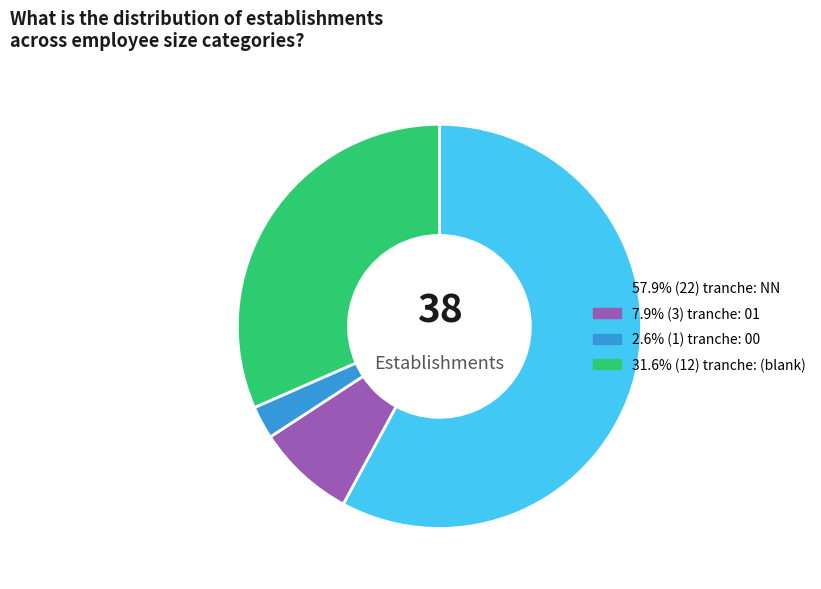

Is there a majority slice in this chart?

Yes